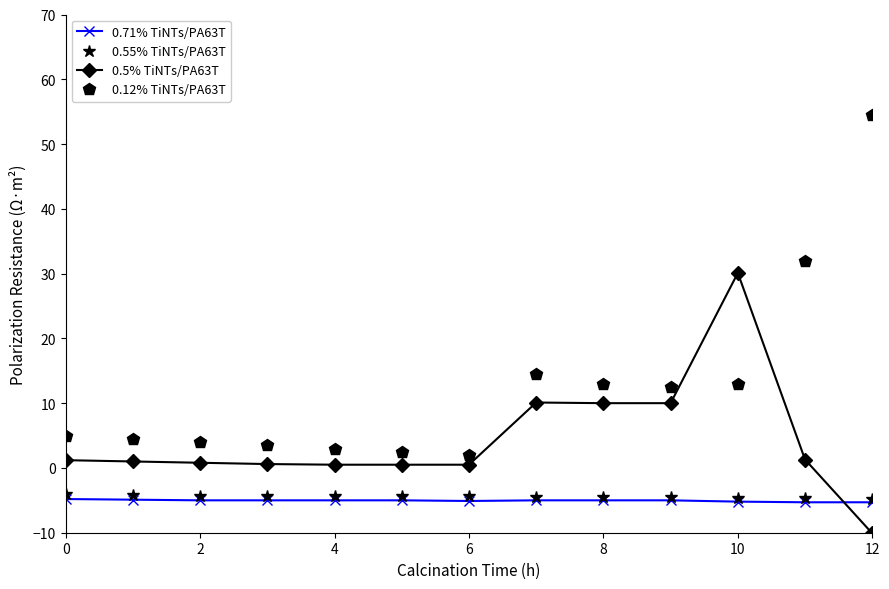

What is the value of the 0.55% TiNTs/PA63T point at the 10th from the left?

-4.5